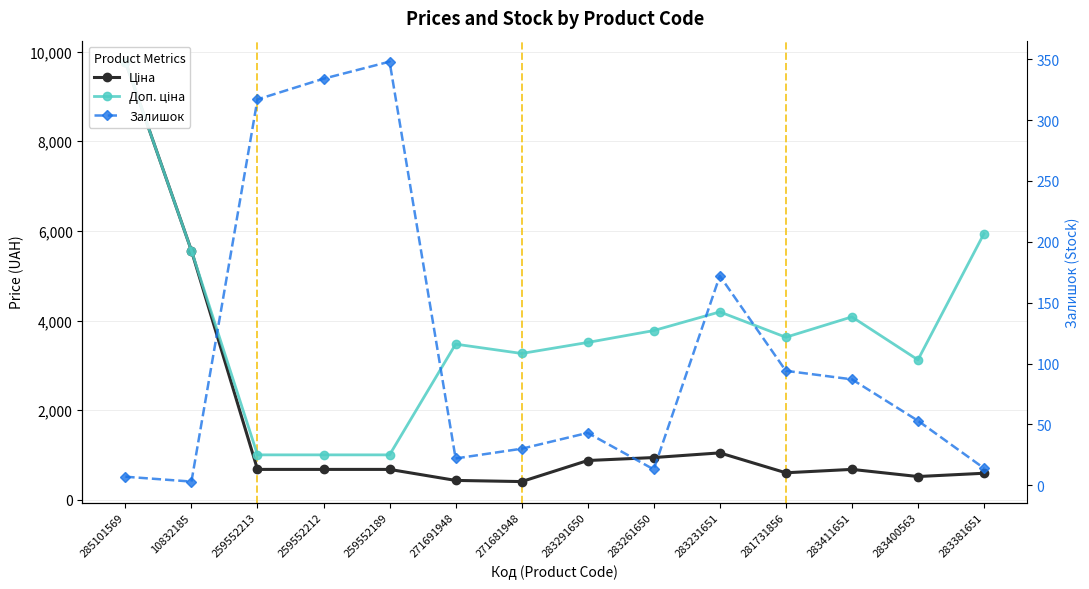

Where is the first local maximum for Залишок?

259552189